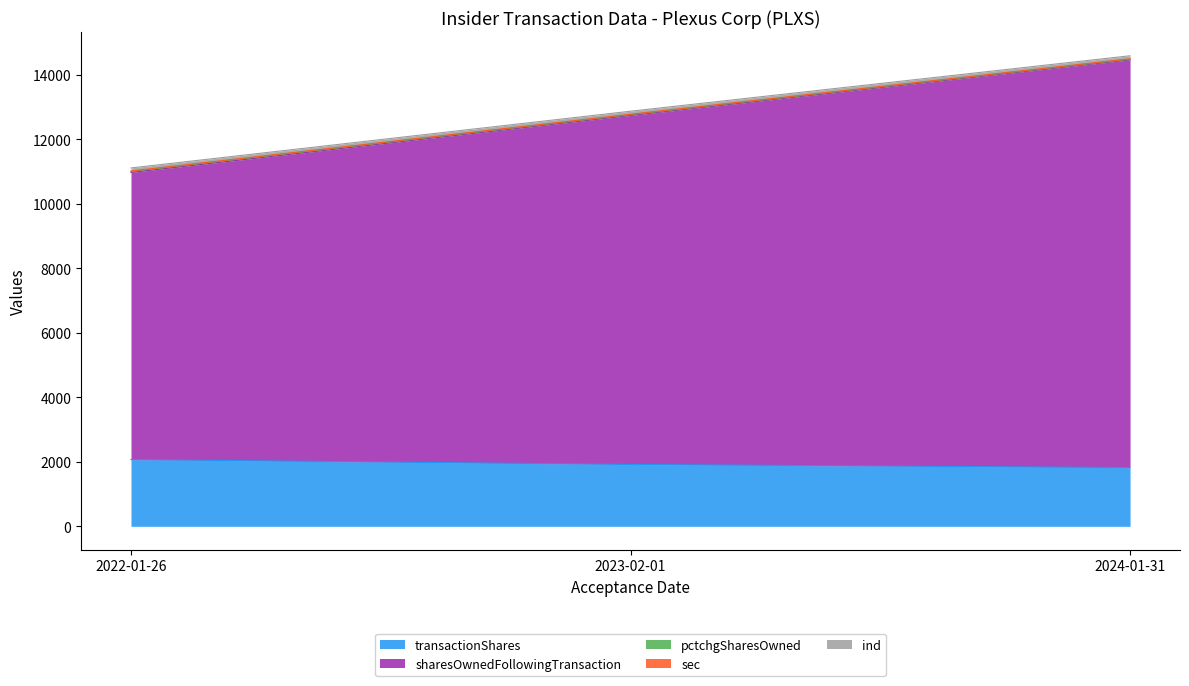

What is the maximum value shown in the chart?

14480